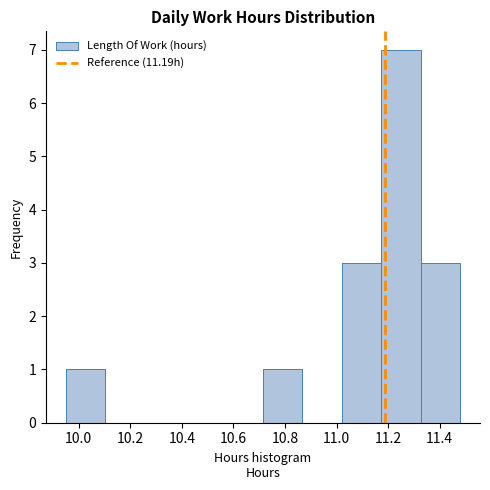

Reading left to right, transcribe this chart: for each bar, give the range it covers on the x-axis and its height. Neither the bar edges nor the heights are printed on the chart, so give them approximately, as read against the axes.

9.96 to 10.10: 1
10.10 to 10.26: 0
10.26 to 10.40: 0
10.40 to 10.56: 0
10.56 to 10.72: 0
10.72 to 10.86: 1
10.86 to 11.02: 0
11.02 to 11.18: 3
11.18 to 11.32: 7
11.32 to 11.48: 3